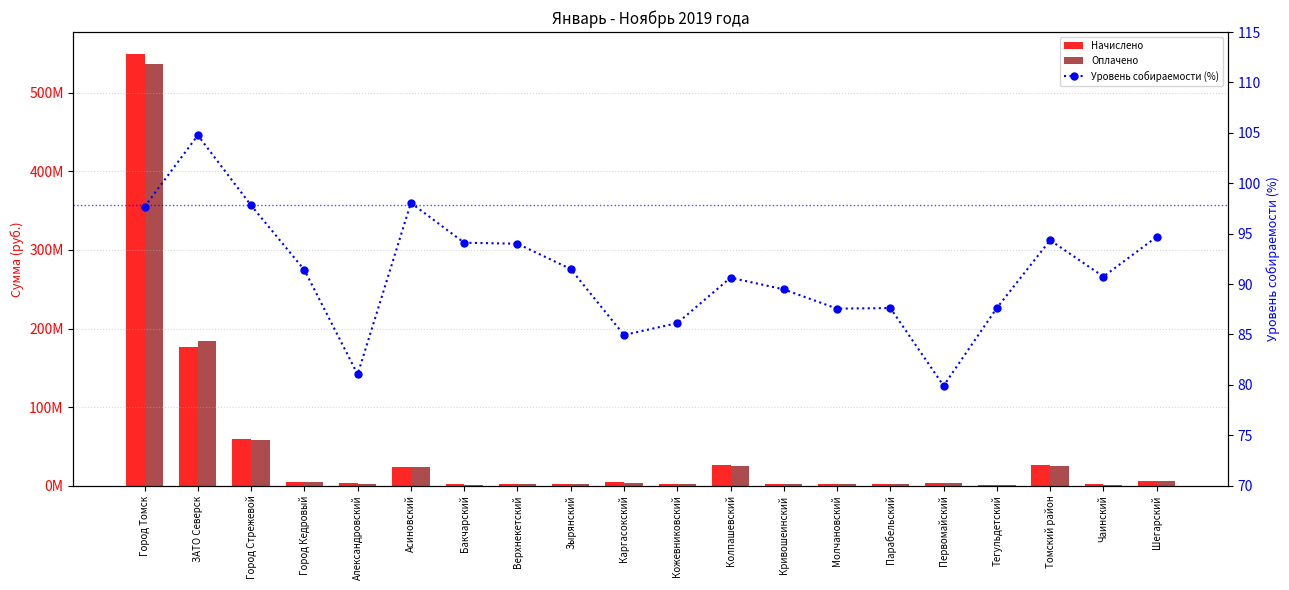

At which category is the sum across all series the highest?

Город Томск